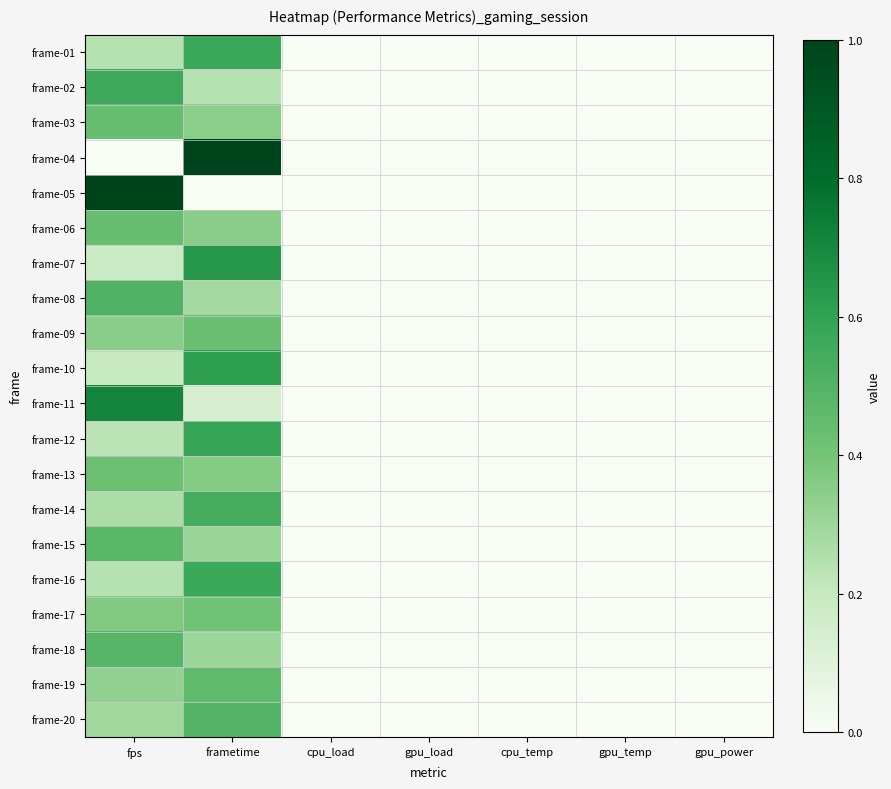

Between gpu_power and gpu_temp, which is larger?

gpu_power